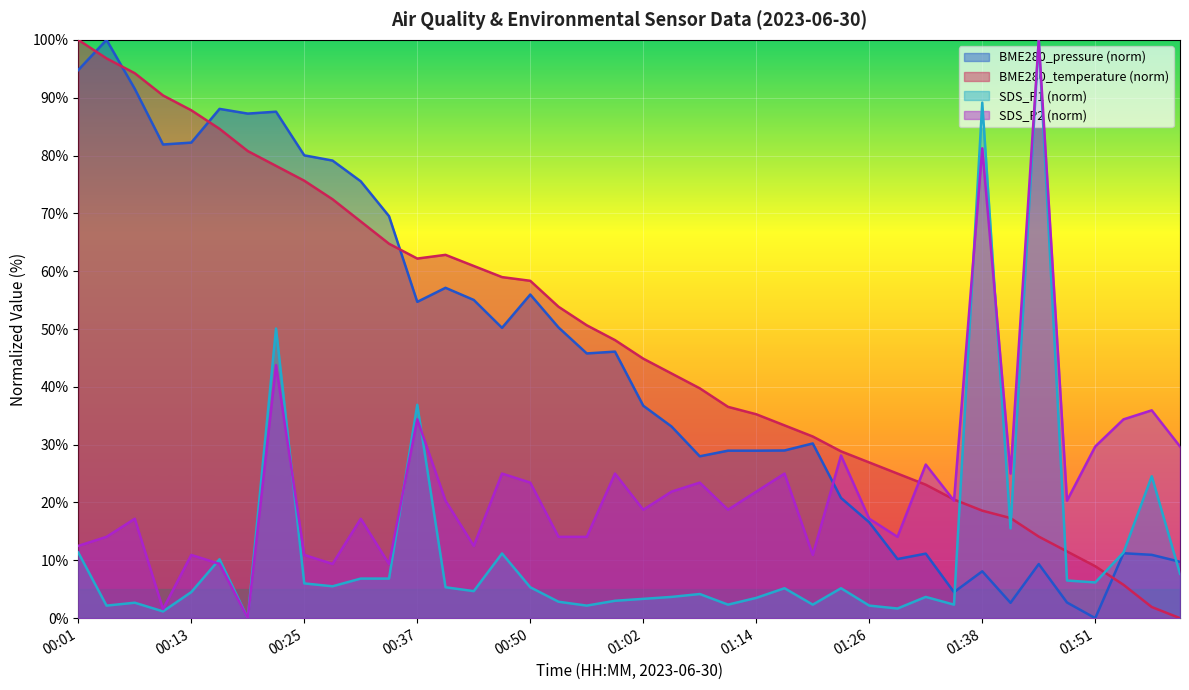

Where is BME280_pressure nearest to the value 50?

00:46